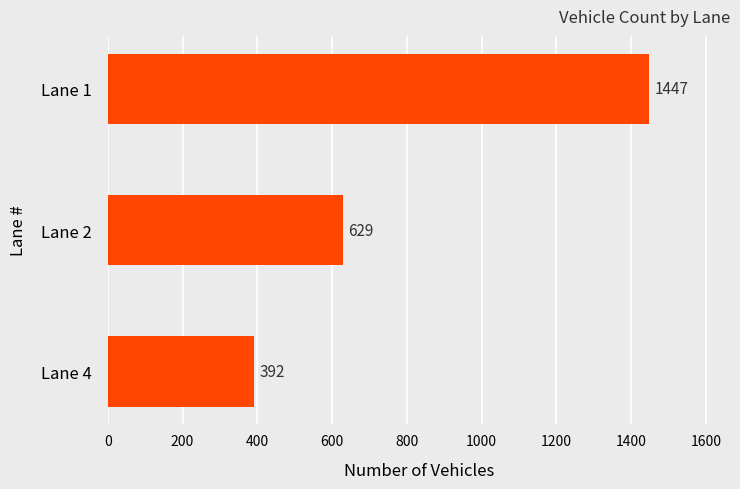

What is the minimum value shown in the chart?

392